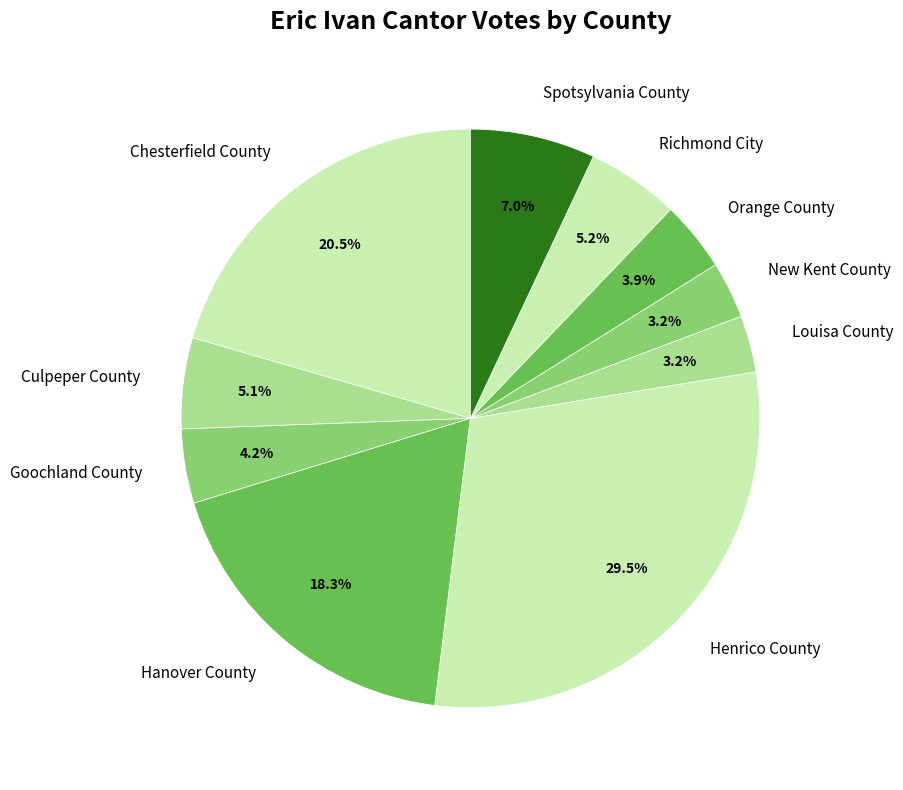

True or false: Spotsylvania County accounts for 21% of the total.

False